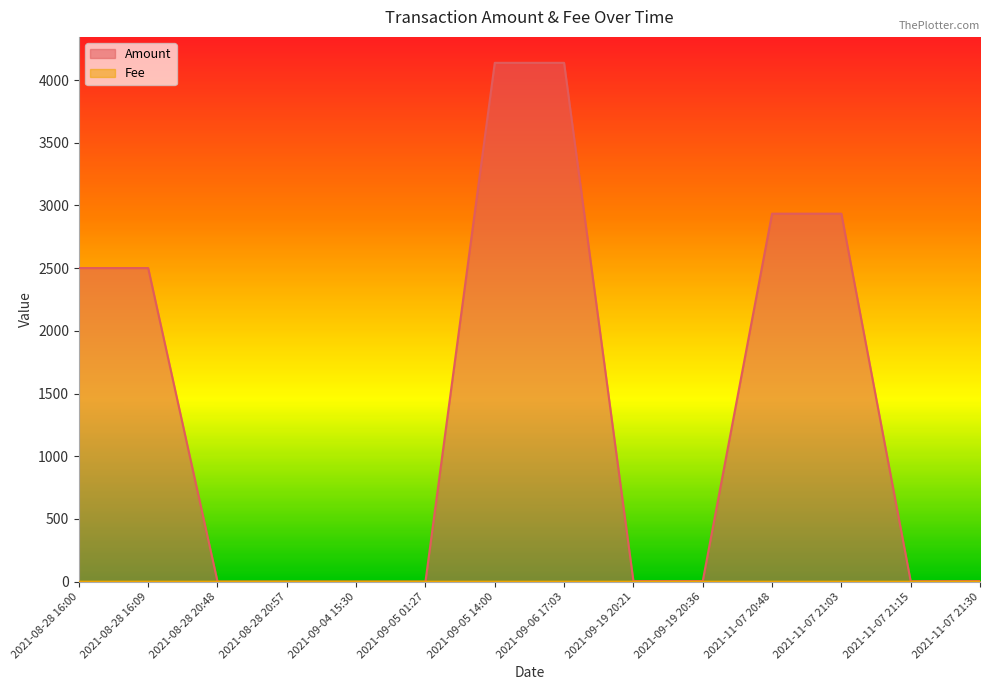

What is the label of the 6th point from the right?

2021-09-19 20:21